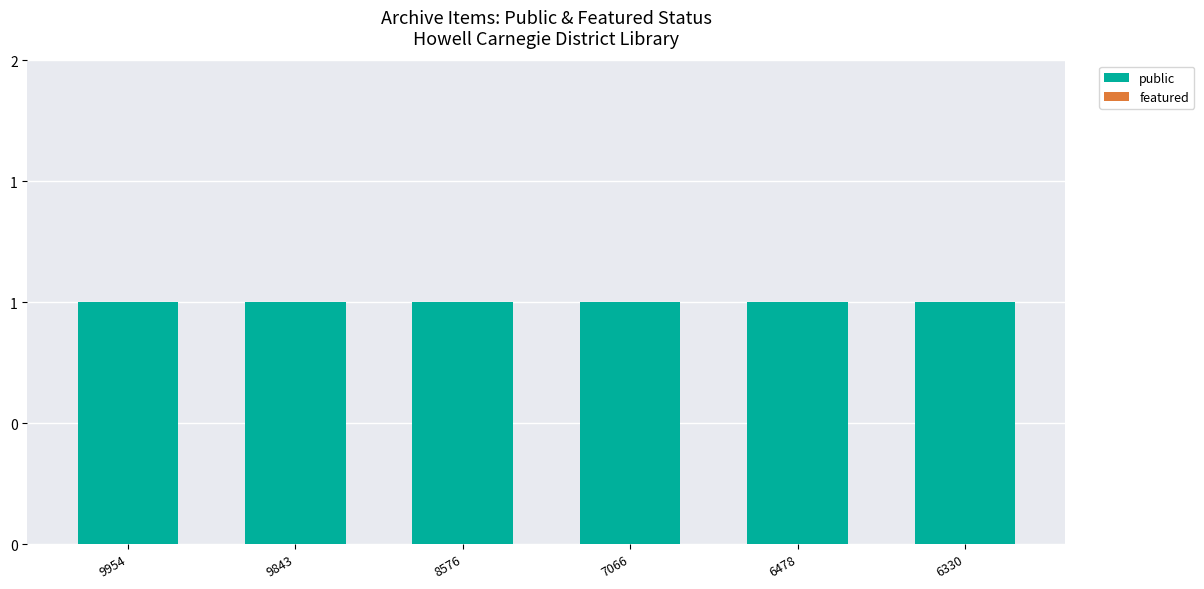

The value of public at 9954 is 2. True or false?

False